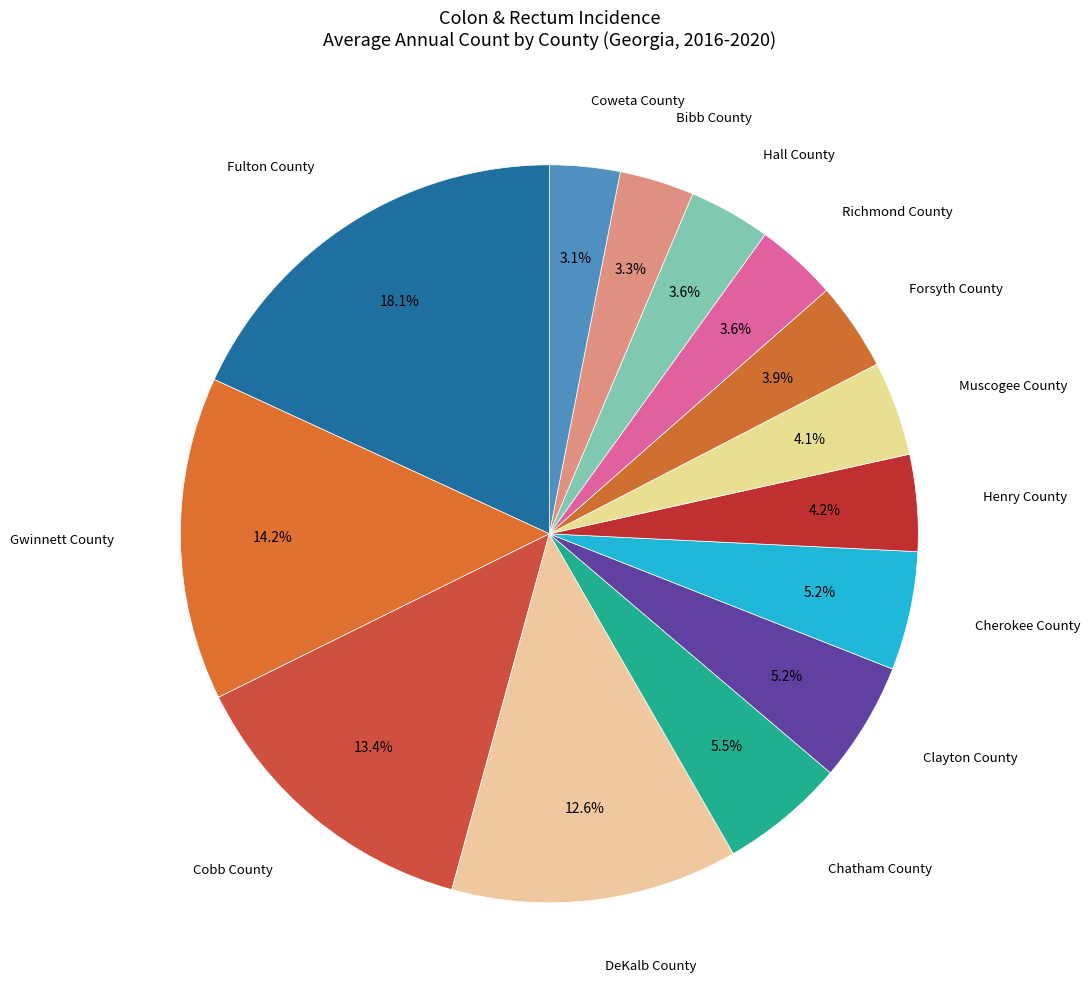

Is there any slice that represents more than half of the pie?

No